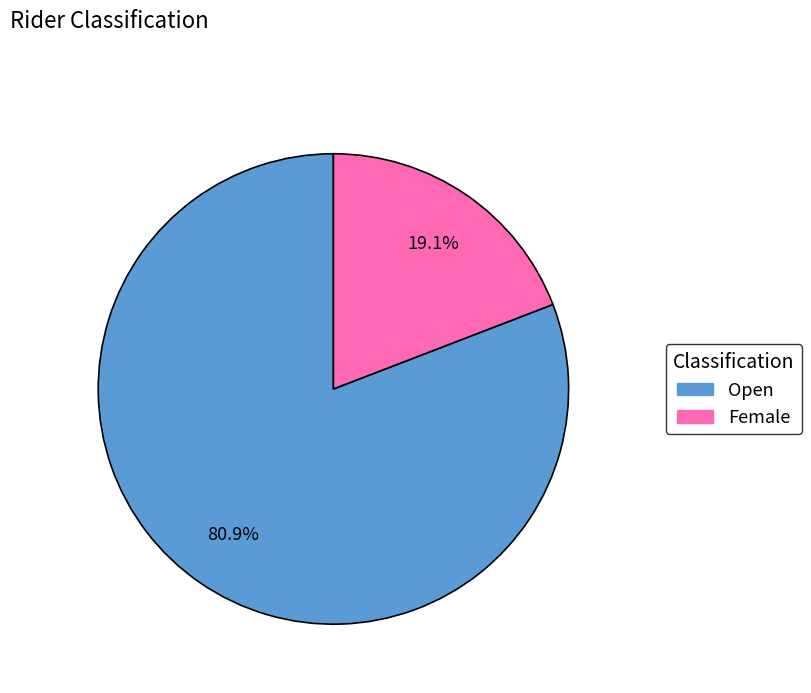

Is there any slice that represents more than half of the pie?

Yes